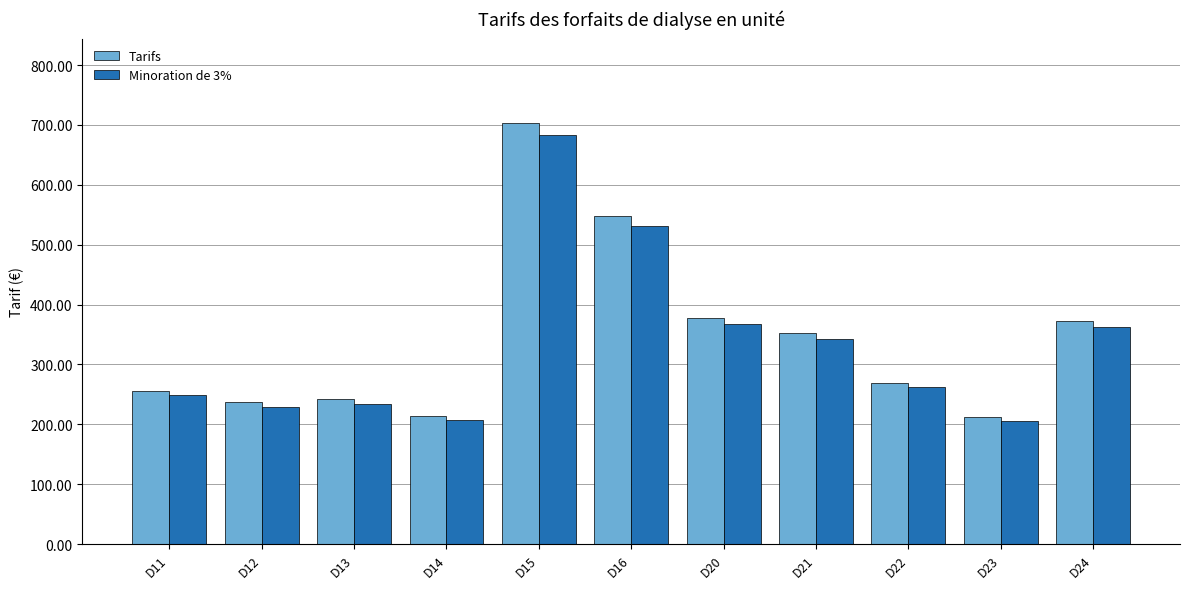

What is the difference between the maximum and minimum values in the Minoration de 3% series?

476.9